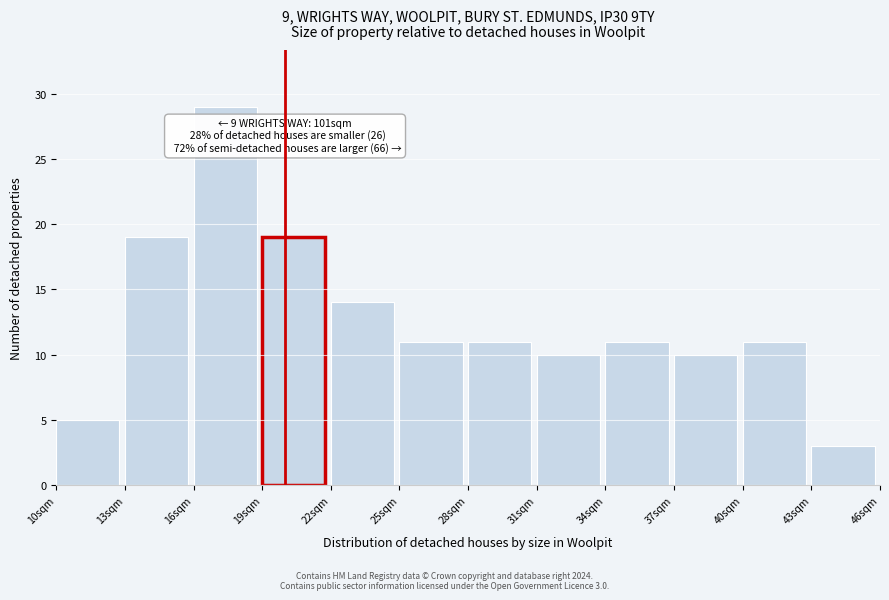

Over which range of the x-axis is the bar tallest?

16 to 19